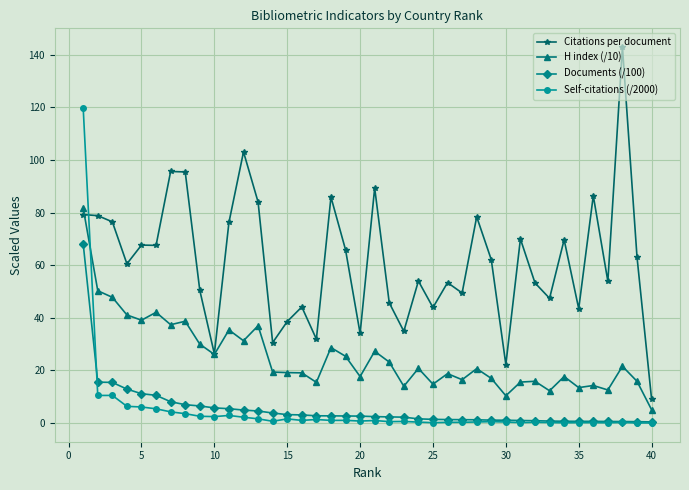

True or false: H index (/10) has more than 0 interior local peaks.

True